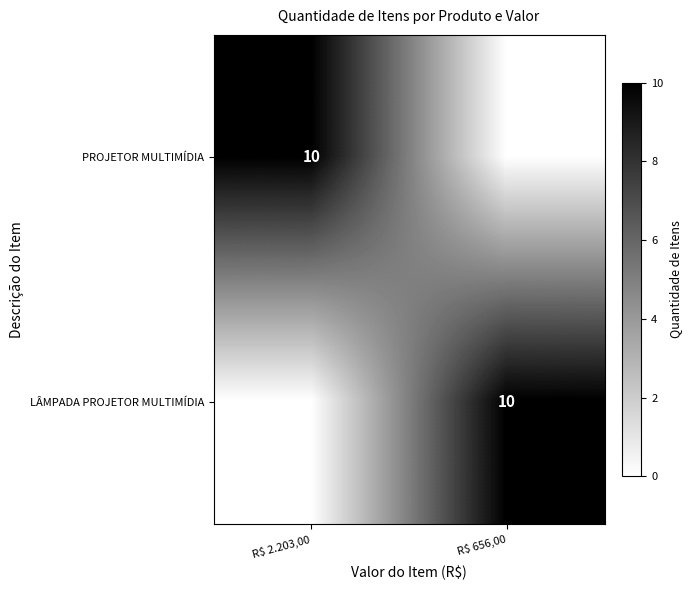

True or false: PROJETOR MULTIMÍDIA has a value of 3 at R$ 2.203,00.

False